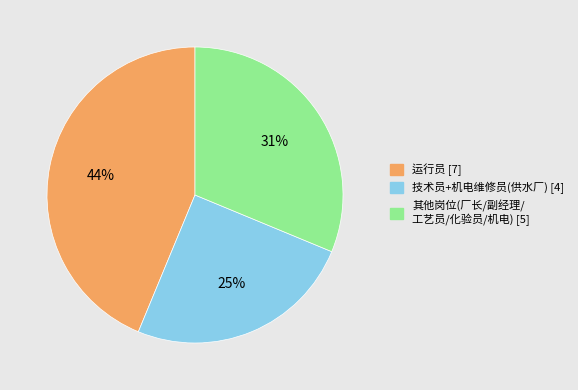

To the nearest percent, what is the difference between the largest and smallest slice percentages?

19%